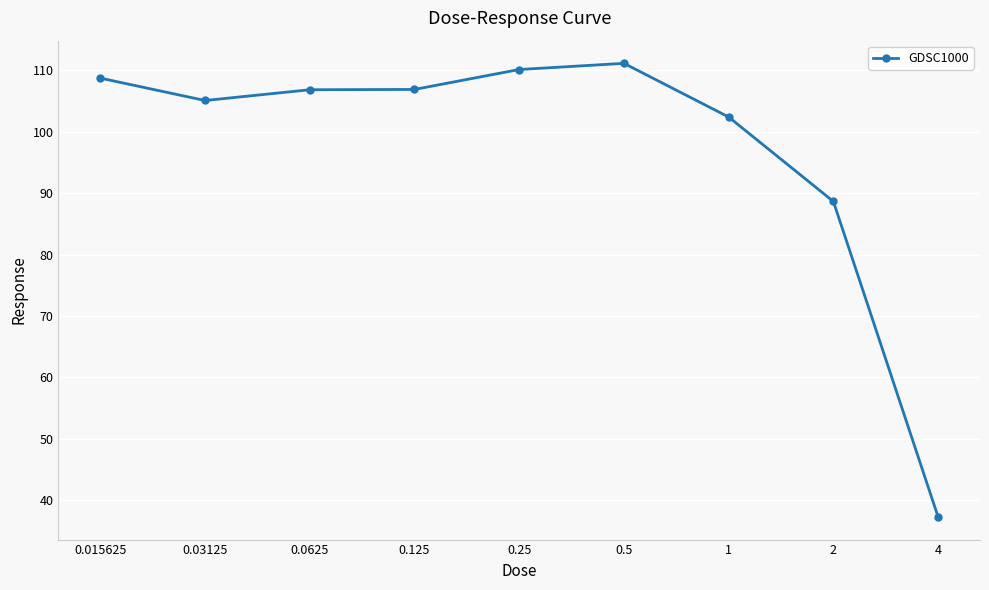

What is the value of the 3rd point from the left?

106.8